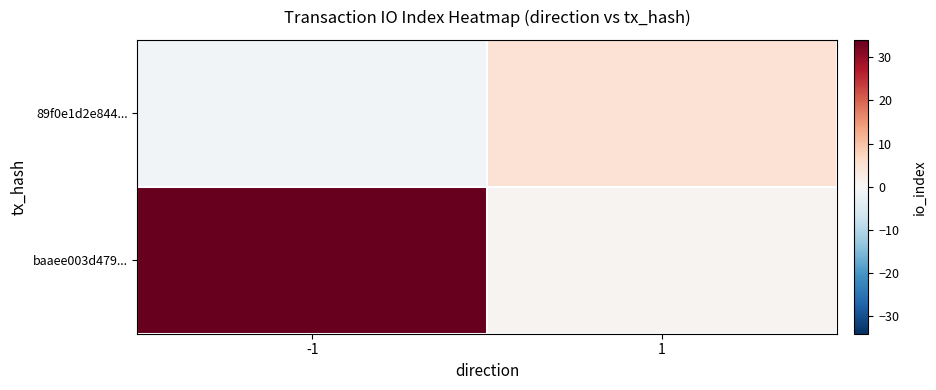

Reading left to right, list all the values displayed in this chart.

89f0e1d2e844...: -1=-1	1=5
baaee003d479...: -1=34	1=1